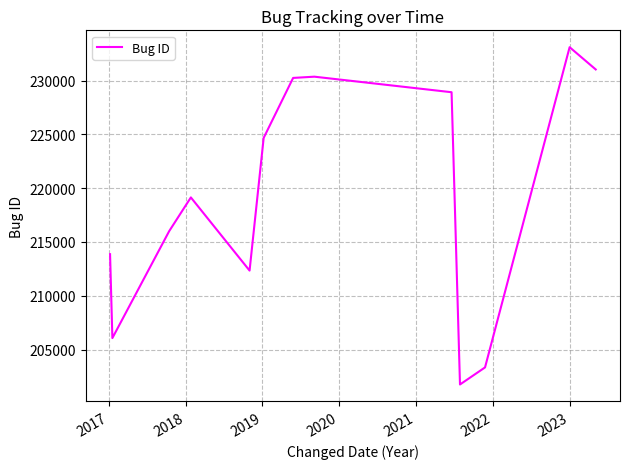

What is the greatest value displayed?

233094